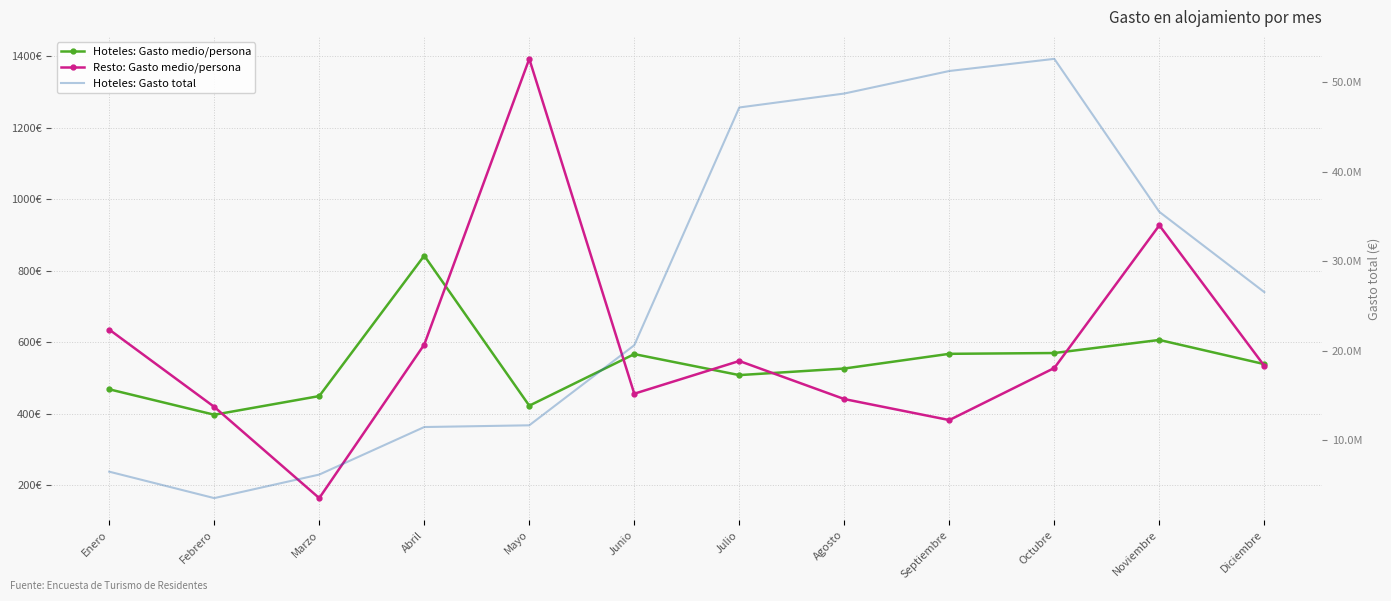

The value of Hoteles: Gasto medio/persona at Marzo is 96.2. True or false?

False